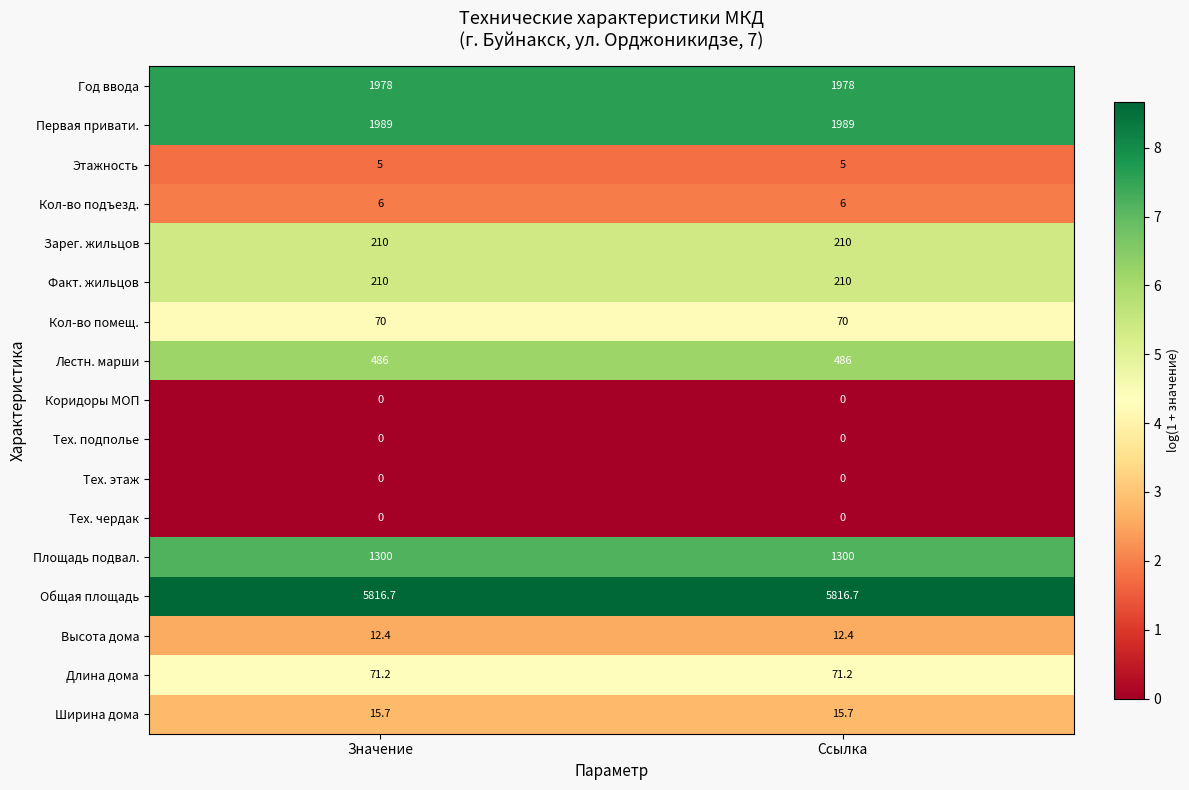

What is the approximate value of Кол-во помещ. at Ссылка?

70.0